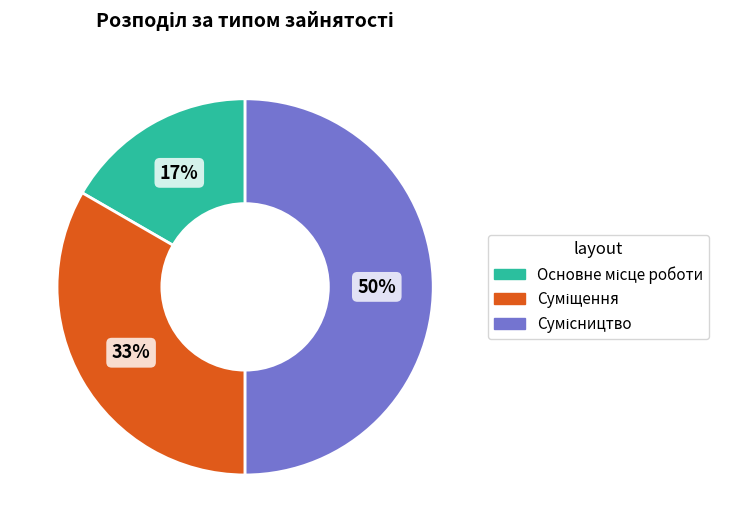

To the nearest percent, what is the difference between the largest and smallest slice percentages?

33%